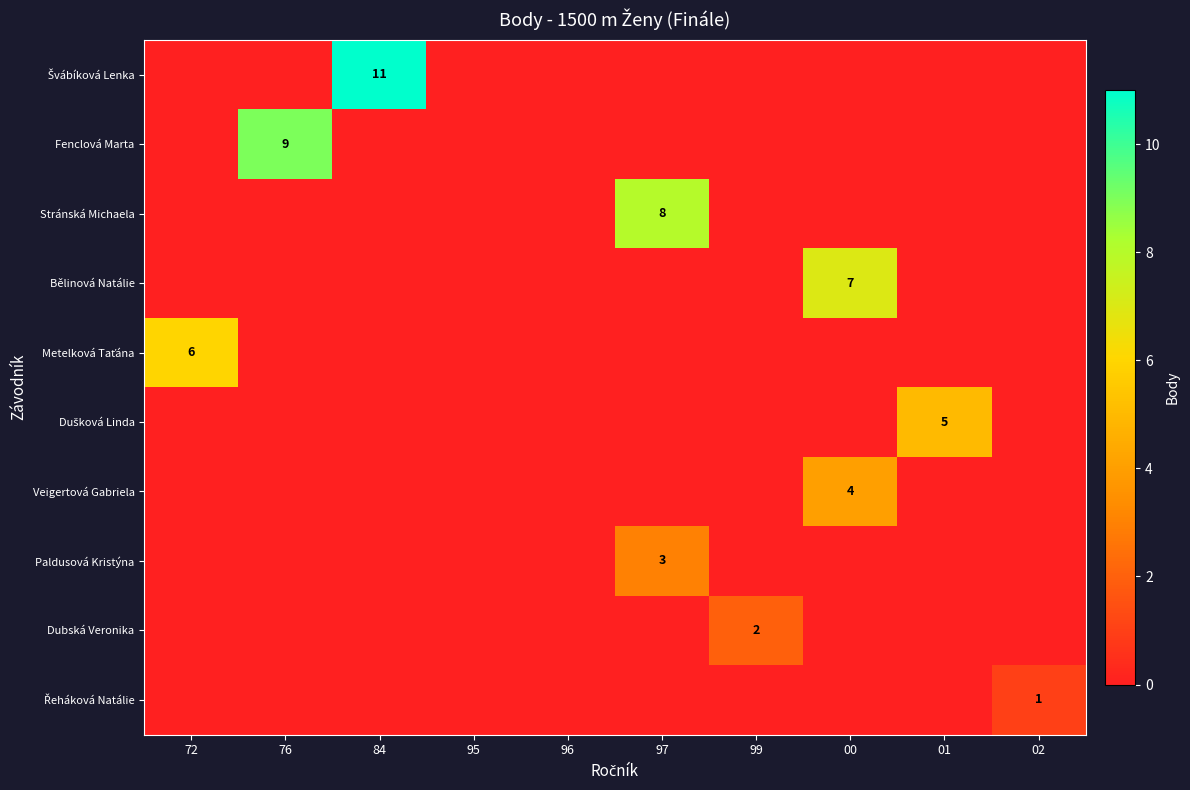

What is the maximum value shown in the chart?

11